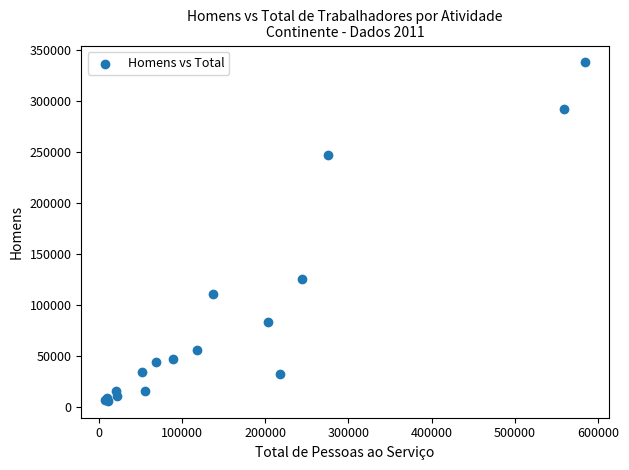

What Y value in the scatter plot is closest to 172305?

125586